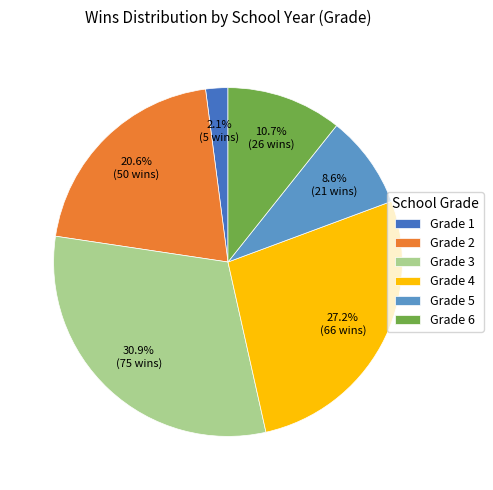

Rank the categories by value from lowest to highest.

Grade 1, Grade 5, Grade 6, Grade 2, Grade 4, Grade 3